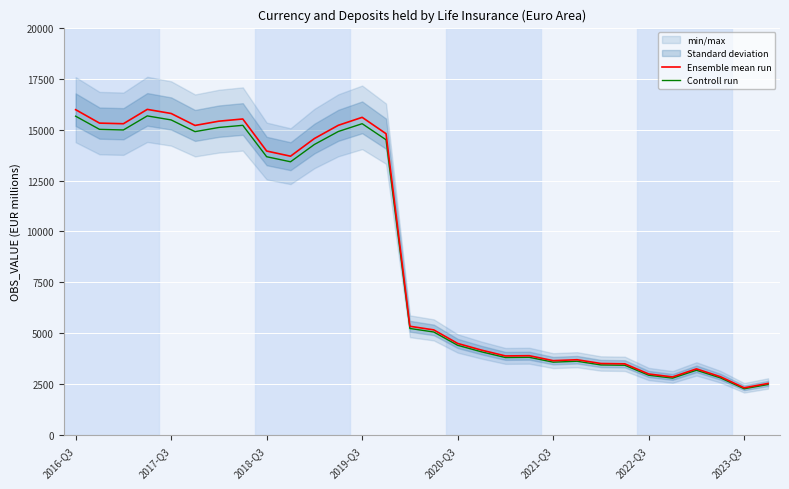

What is the difference between the highest and lowest values at 27?

57.5